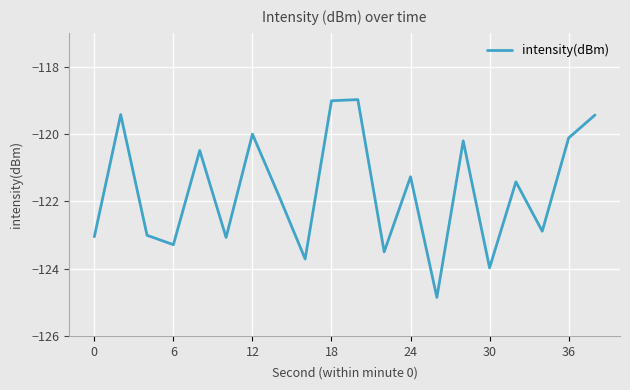

What is the difference between the maximum and minimum values?

5.9